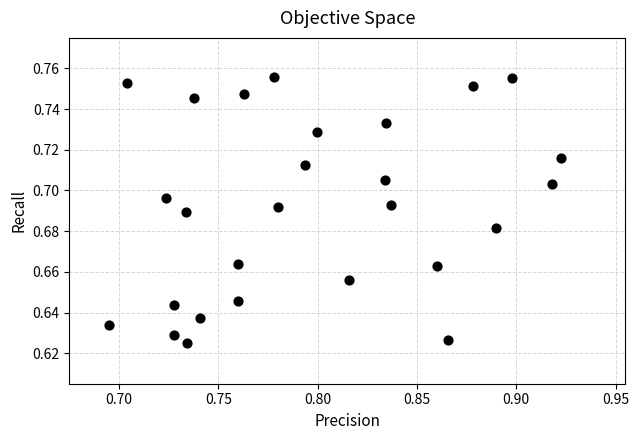

Count the number of points in this scatter plot.

27